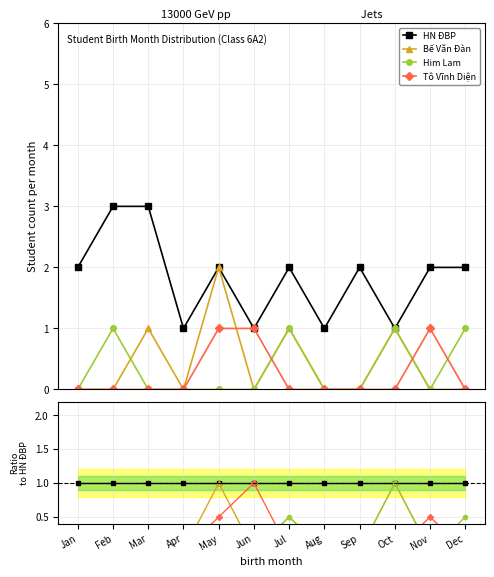

Which has a higher value, Sep or May?

Sep